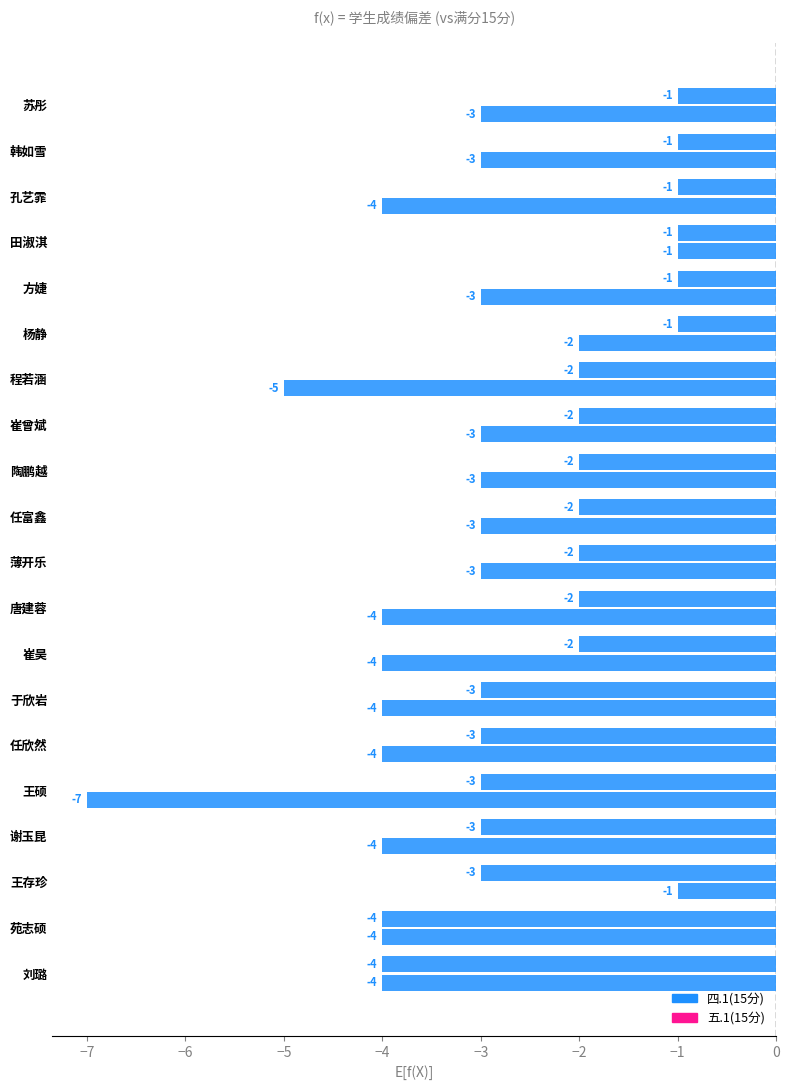

Reading left to right, transcribe all the data shown in this chart.

四.1(15分): -4	-4	-3	-3	-3	-3	-3	-2	-2	-2	-2	-2	-2	-2	-1	-1	-1	-1	-1	-1
五.1(15分): -4	-4	-1	-4	-7	-4	-4	-4	-4	-3	-3	-3	-3	-5	-2	-3	-1	-4	-3	-3